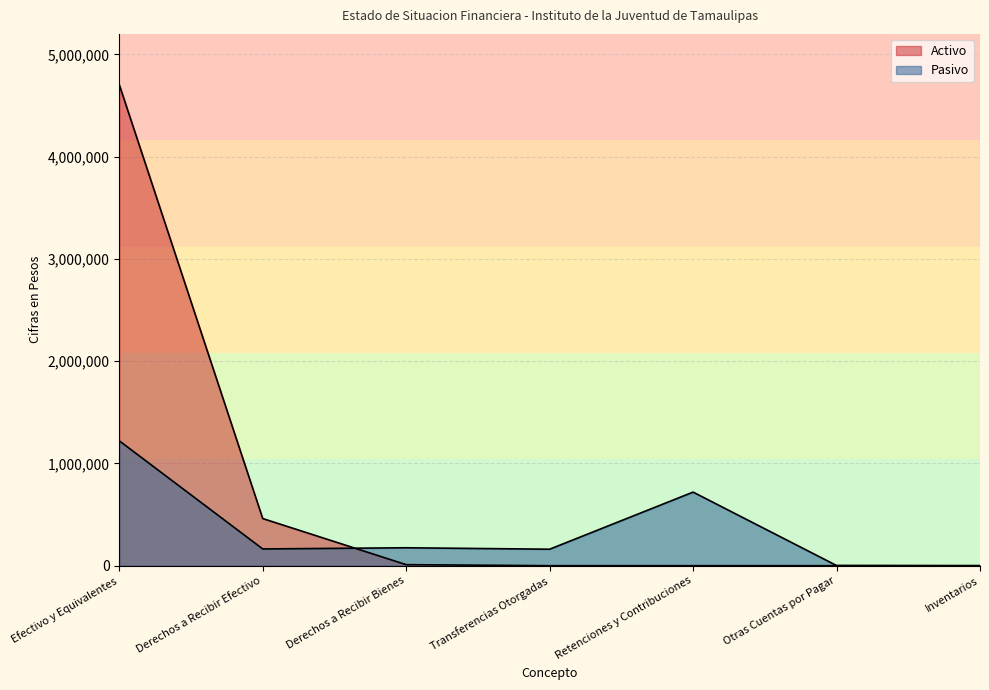

How many lines are shown in the chart?

2